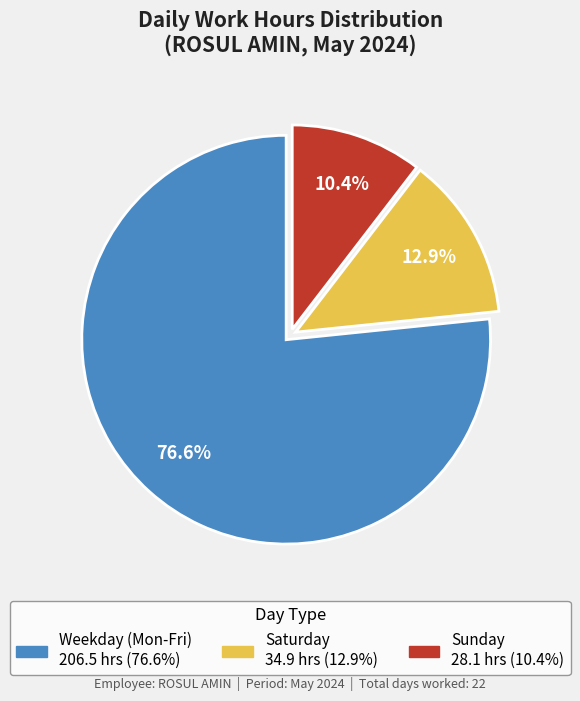

How many segments does this pie chart have?

3